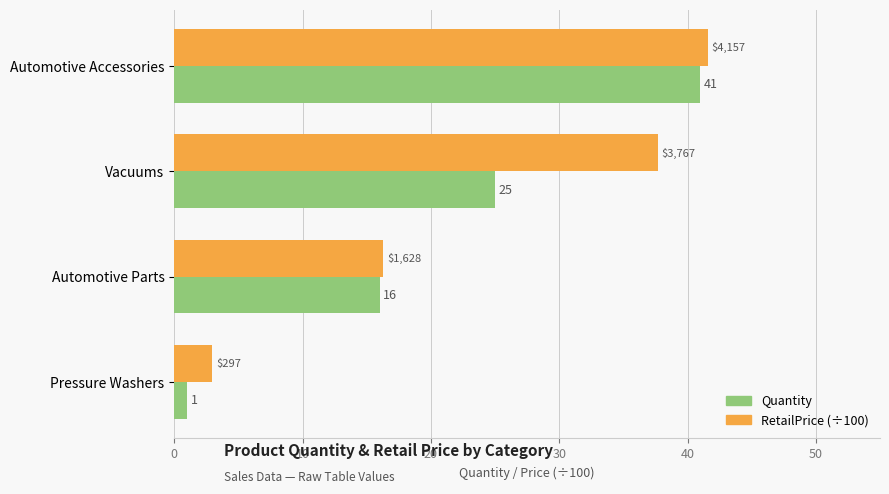

At how many categories does at least one series exceed 22?

2